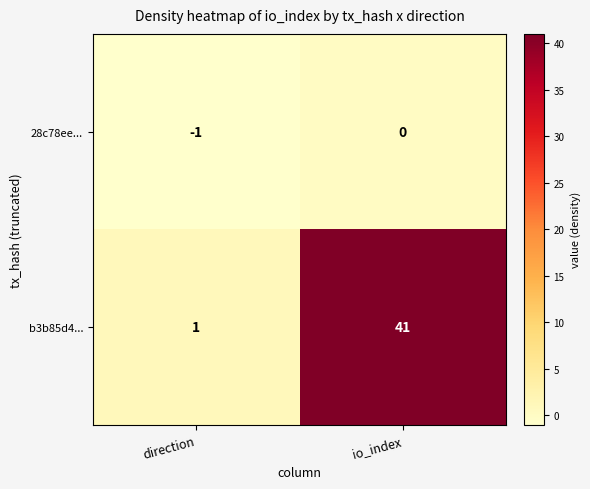

Count the number of data series in this chart.

2